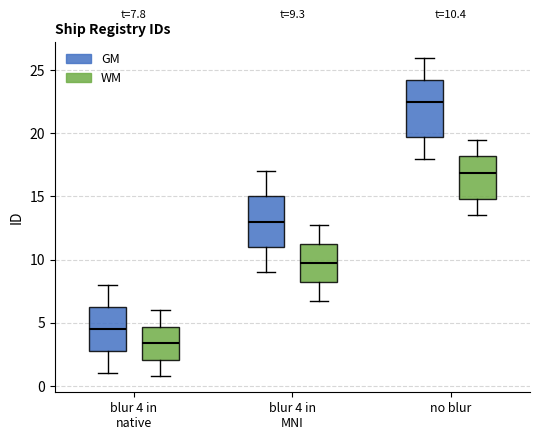

Which box's median line is the lowest?

blur 4 in native (WM)